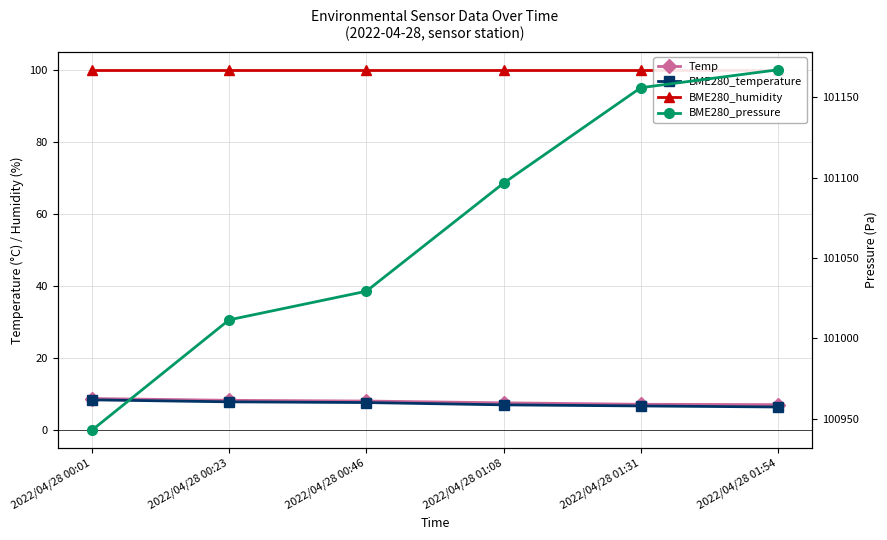

True or false: Temp has a value of 1.7 at 2022/04/28 01:54.

False